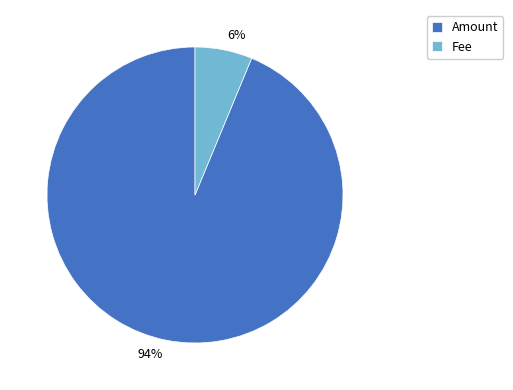

To the nearest percent, what portion does Fee represent?

6%